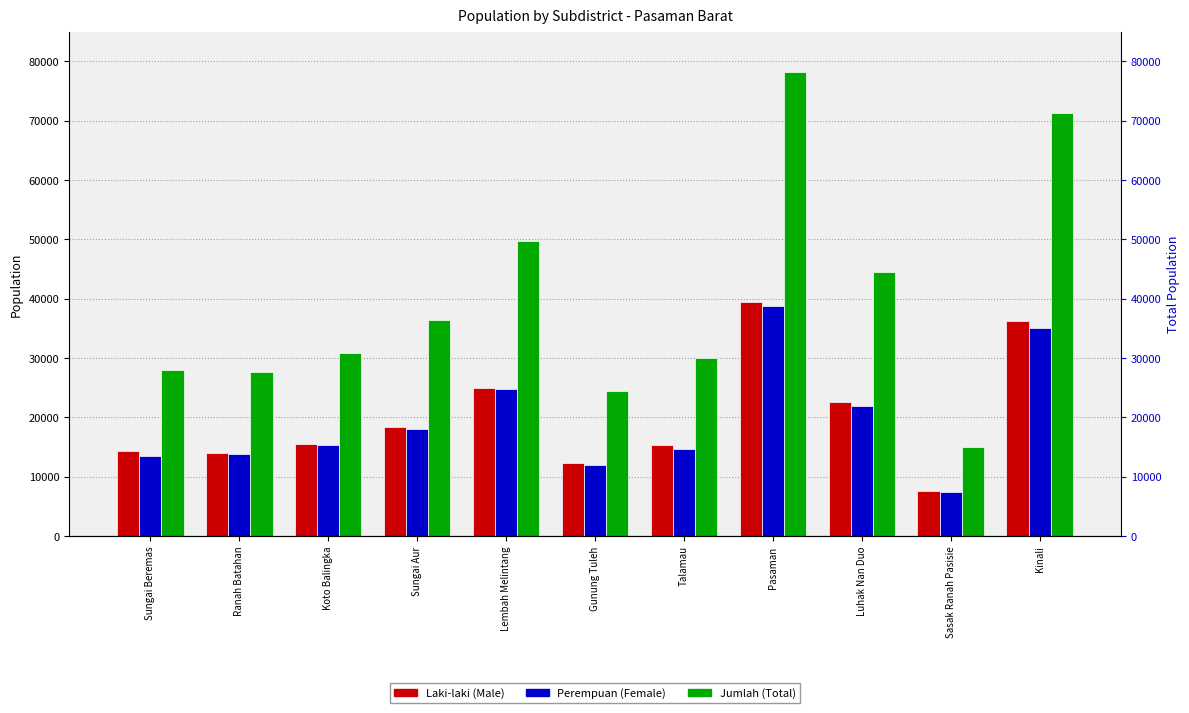

Which series has the largest range (max minus min)?

Jumlah (Total)